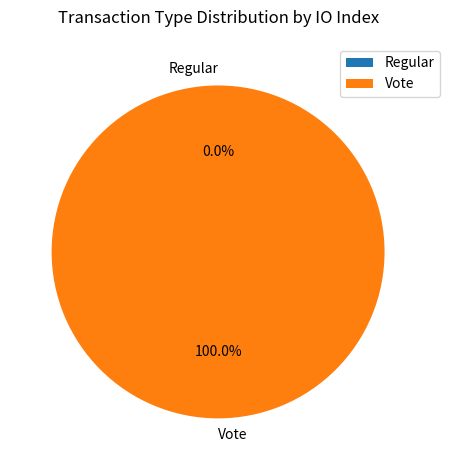

What is the smallest slice in the pie chart?

Regular